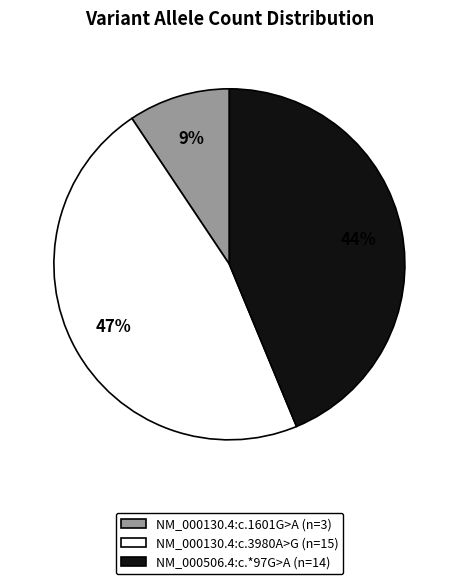

What is the ratio of the value at NM_000130.4:c.3980A>G to the value at NM_000506.4:c.*97G>A?

1.1